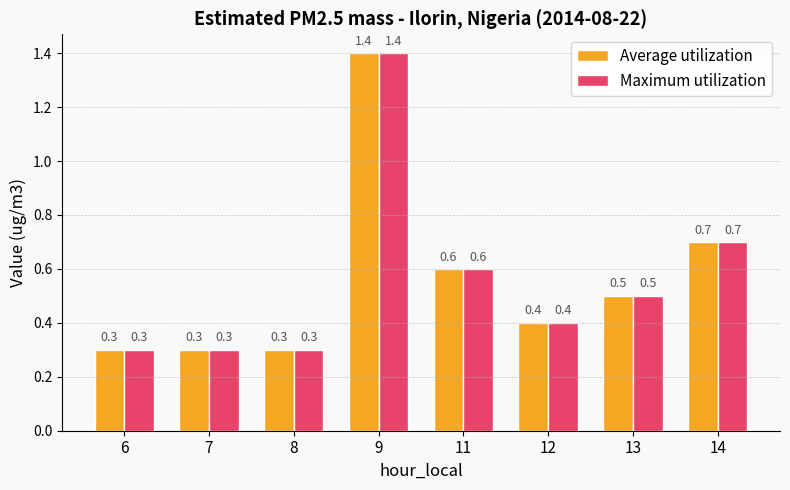

What is the lowest value of the Maximum utilization series?

0.3